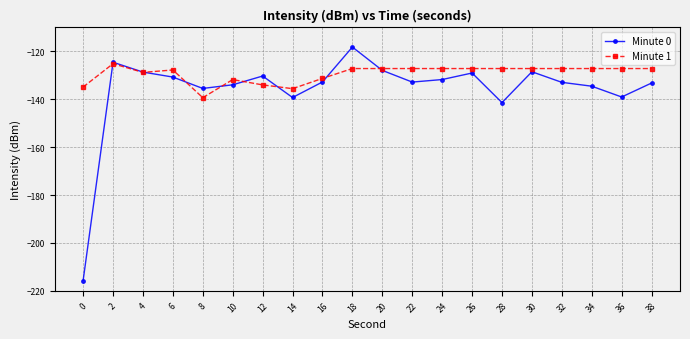

What is the highest value of the Minute 1 series?

-125.1